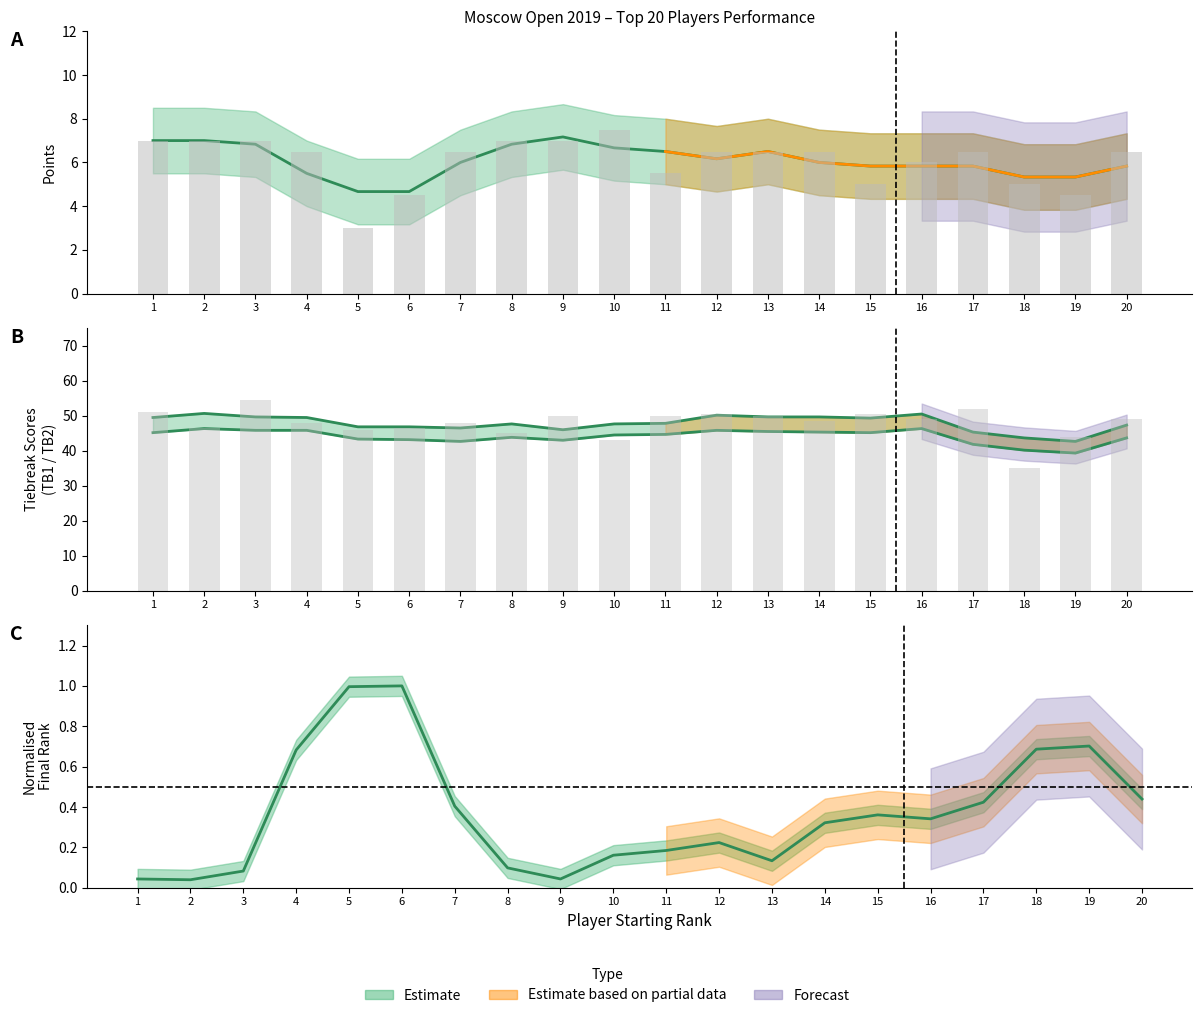

Which category has the lowest value in the Pts series?

5